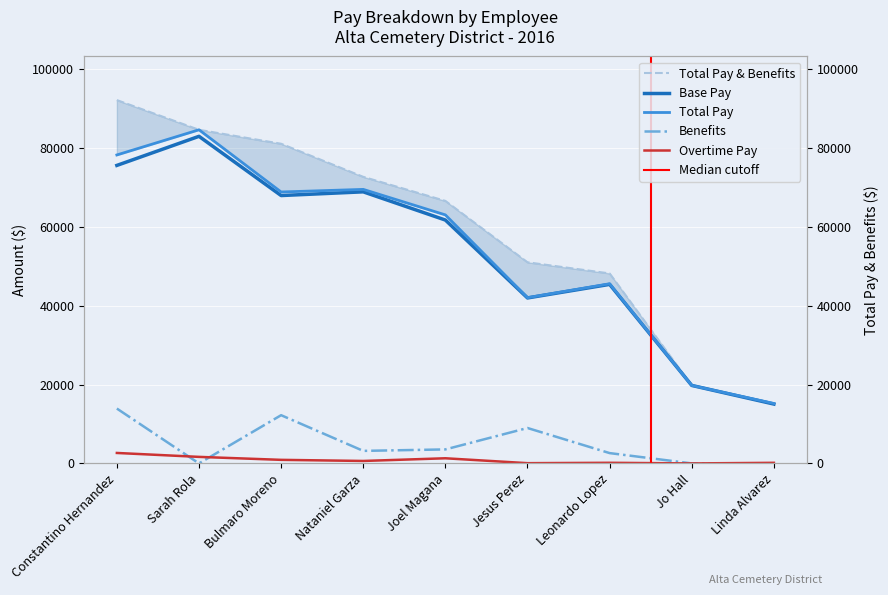

What is the value of the Total Pay & Benefits point at the 7th from the left?

48189.7